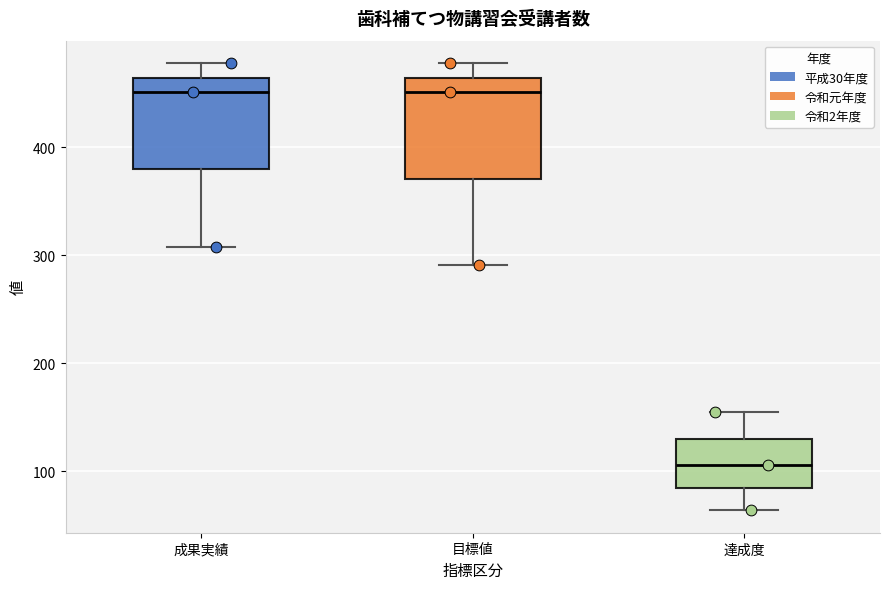

Where does the upper whisker of the box for 目標値 end on the y-axis? The values are not printed on the chart, so give them approximately, as read against the axis.

480